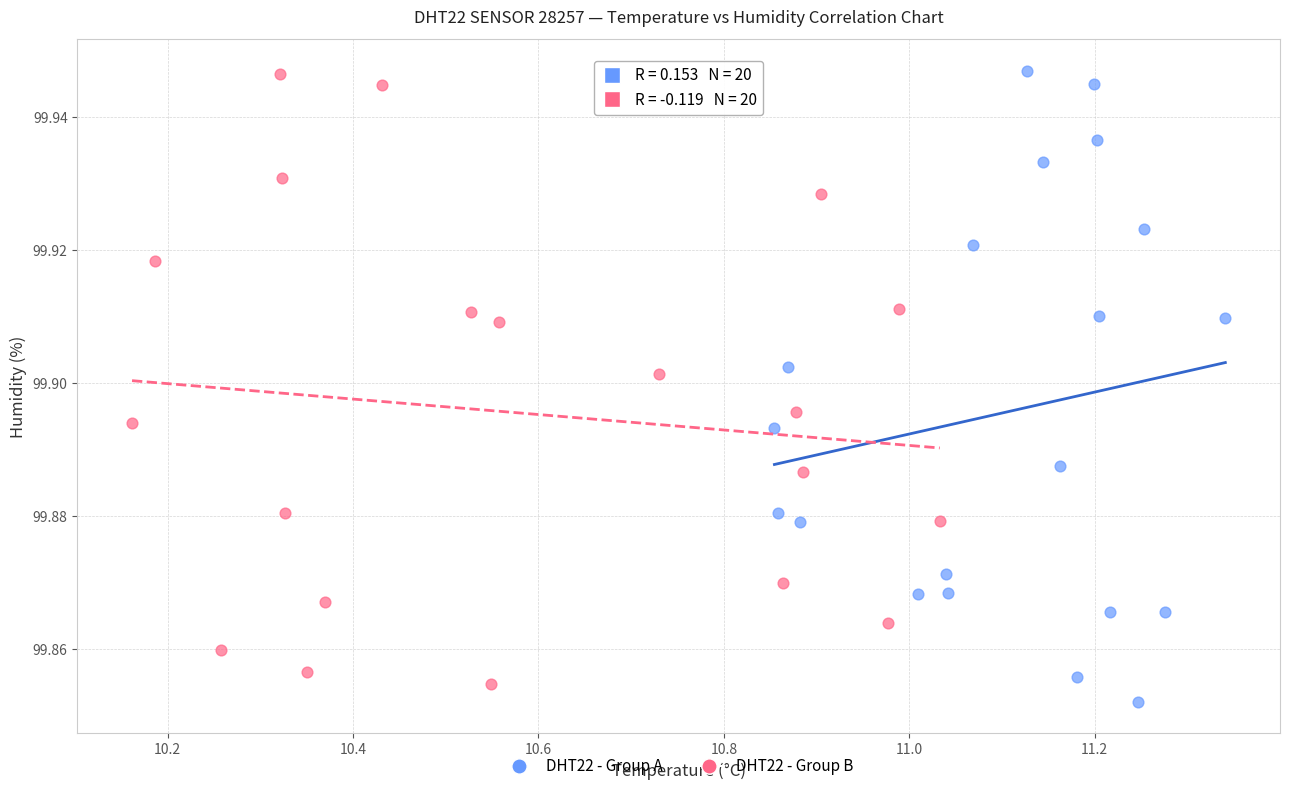

Which series contains the lowest Y value?

DHT22 - Group A